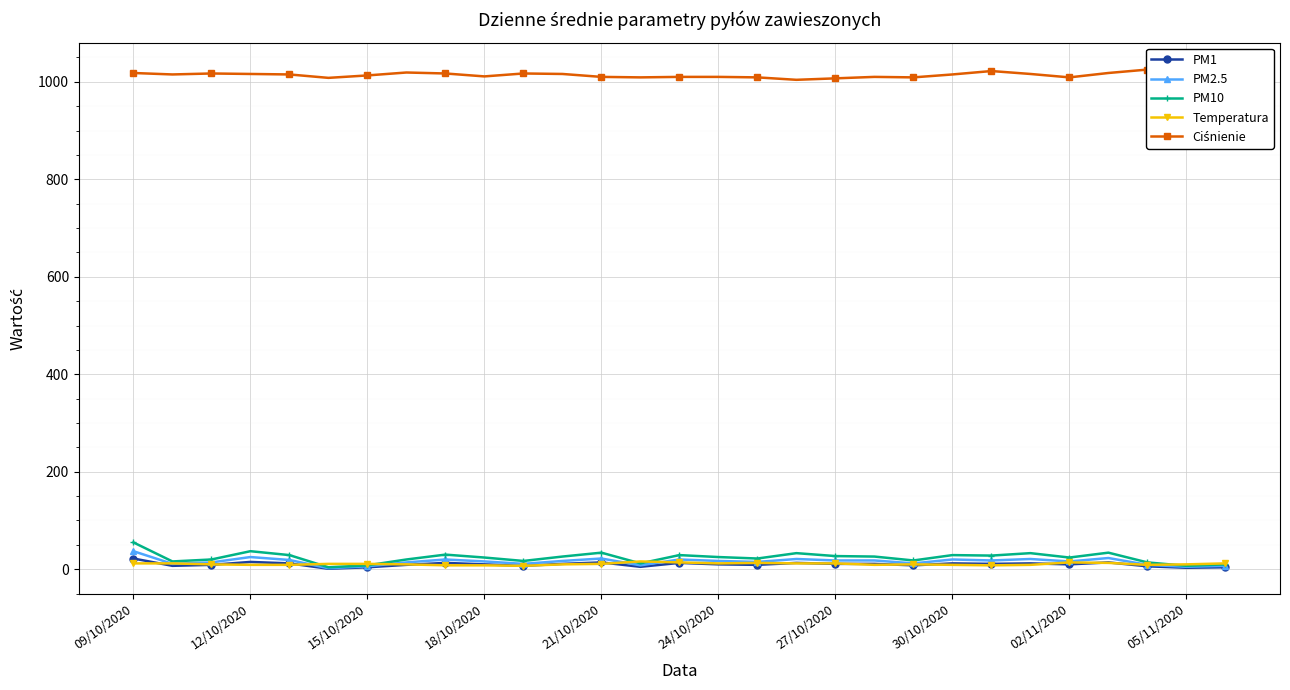

True or false: PM1 has more than 0 points higher than both neighbors.

True